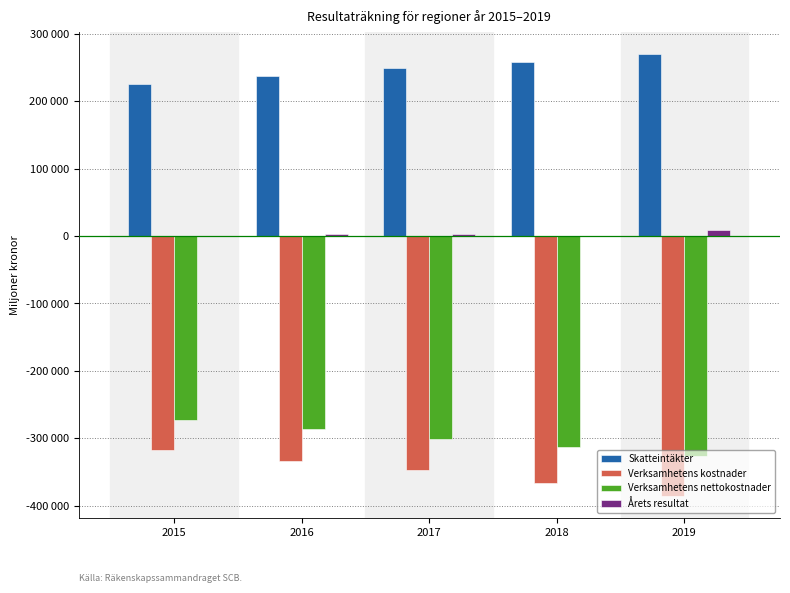

Are the bars grouped side by side (vs. stacked)?

Yes